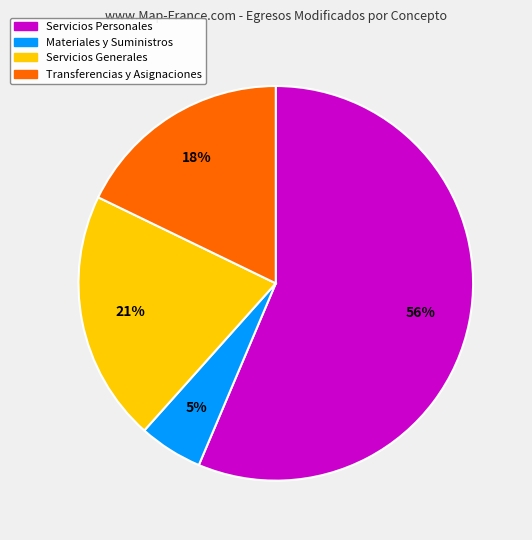

Combined, do Materiales y Suministros and Servicios Generales account for over 50%?

No